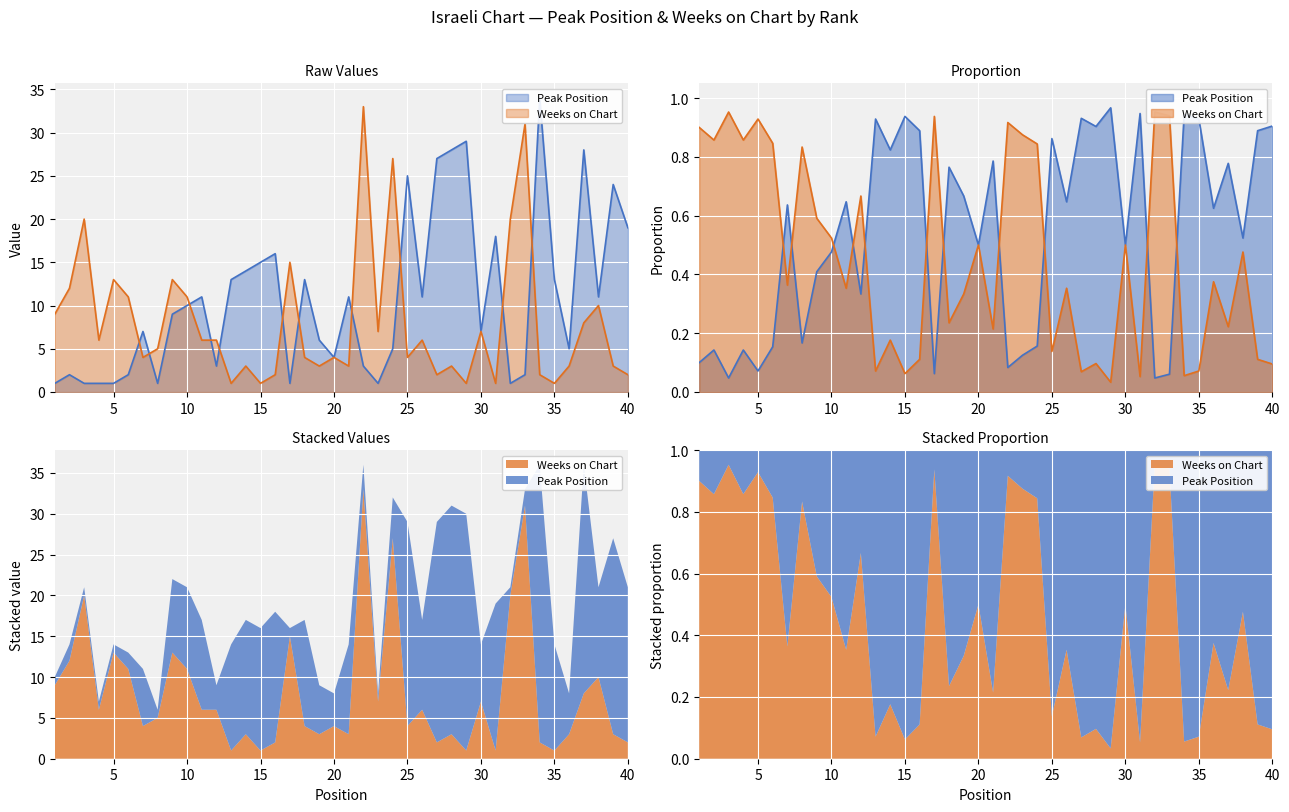

Between which two adjacent categories do Weeks on Chart and Peak Position first intersect?

6 and 7